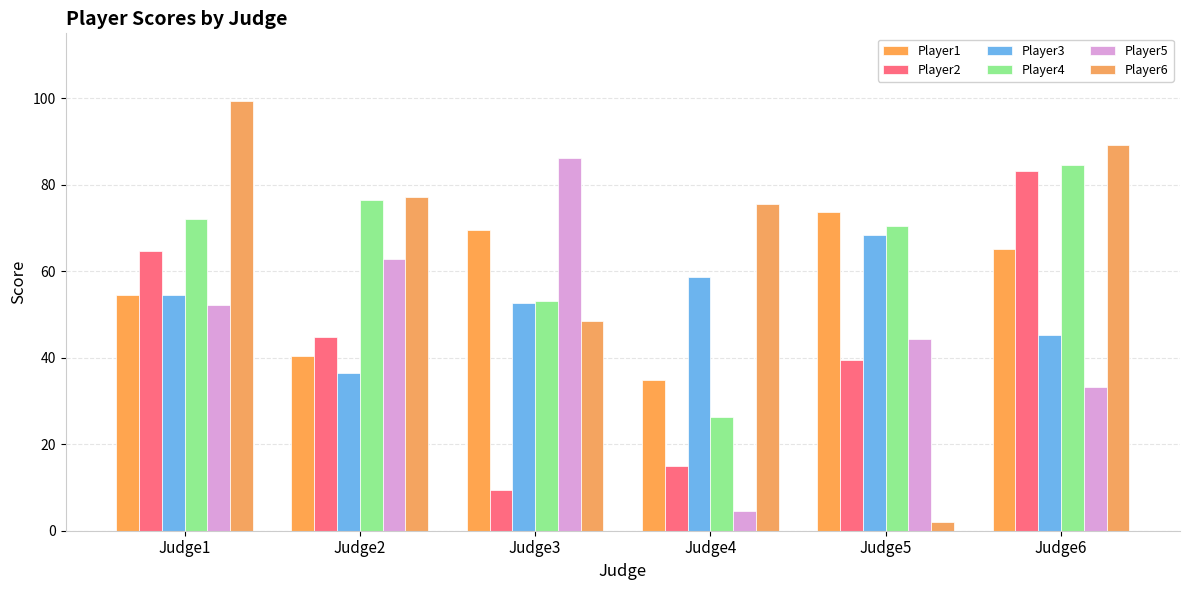

The Player2 series shows 15.0 at Judge4. True or false?

True